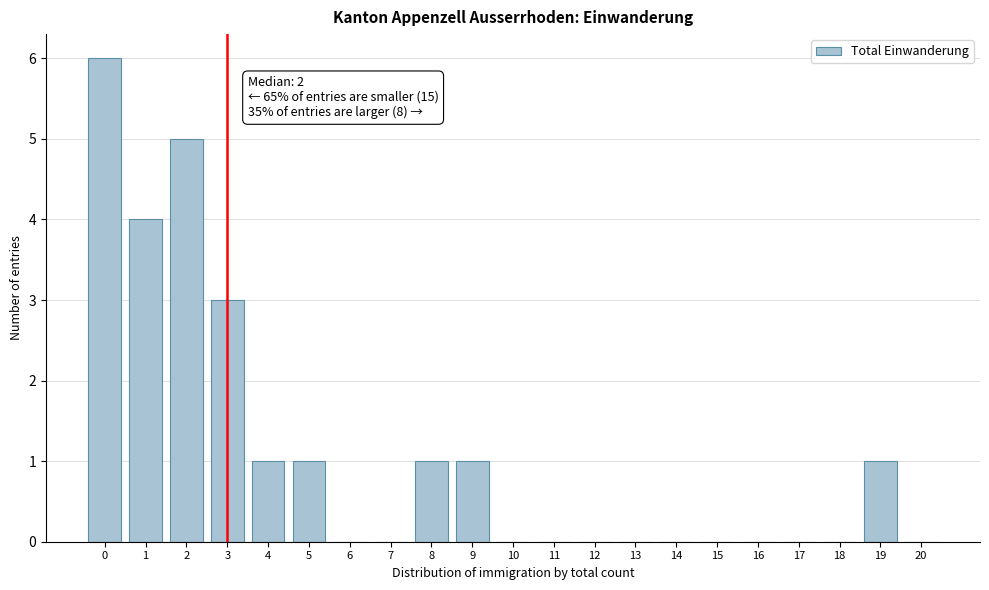

Reading left to right, list all the values displayed in this chart.

0=6	1=4	2=5	3=3	4=1	5=1	6=0	7=0	8=1	9=1	10=0	11=0	12=0	13=0	14=0	15=0	16=0	17=0	18=0	19=1	20=0